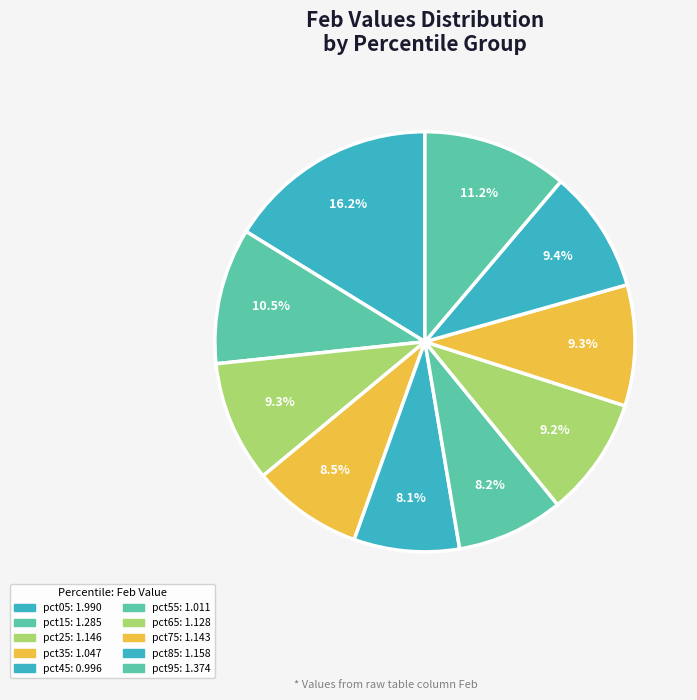

Is there any slice that represents more than half of the pie?

No